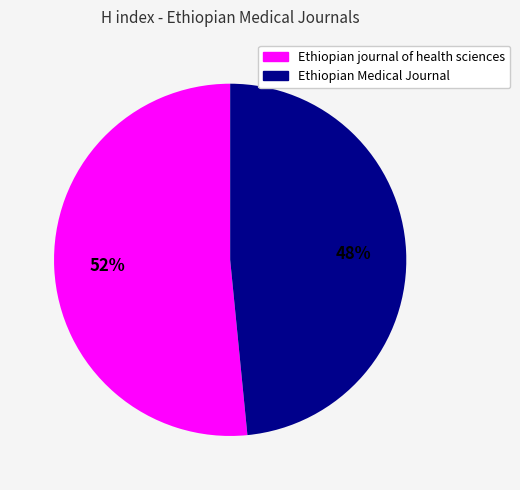

What is the smallest slice in the pie chart?

Ethiopian Medical Journal